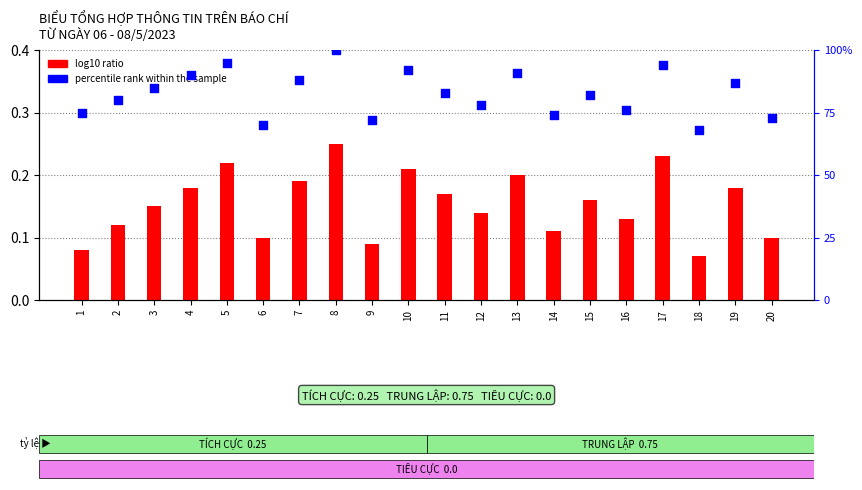

What is the total value across all series at 11?

1.0